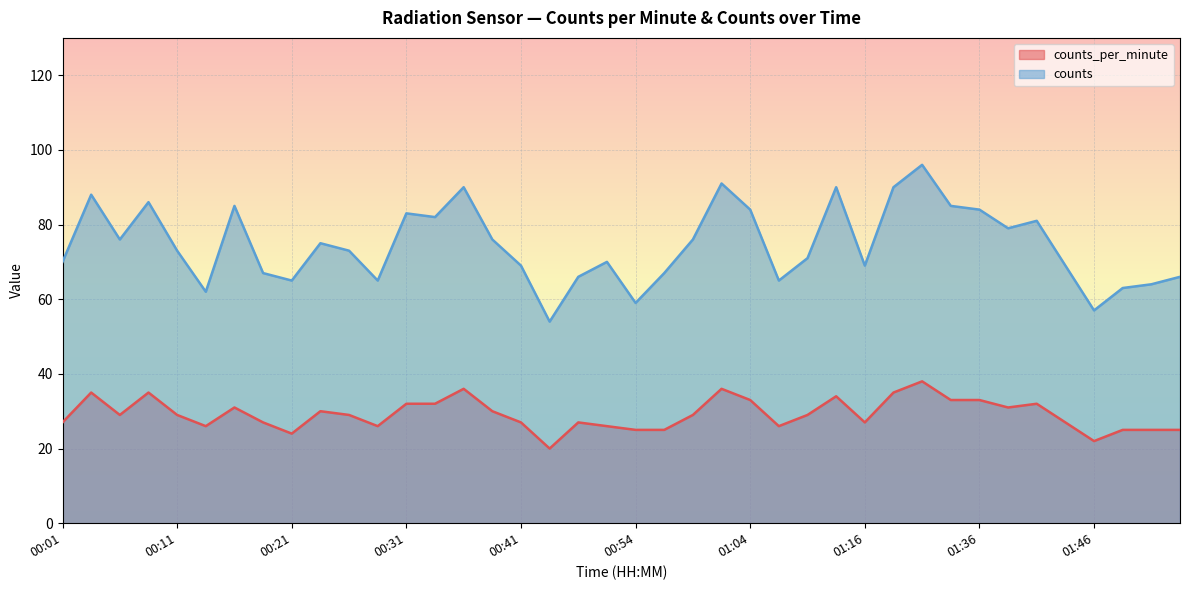

What is the difference between the counts values at 01:36 and 00:39?

8